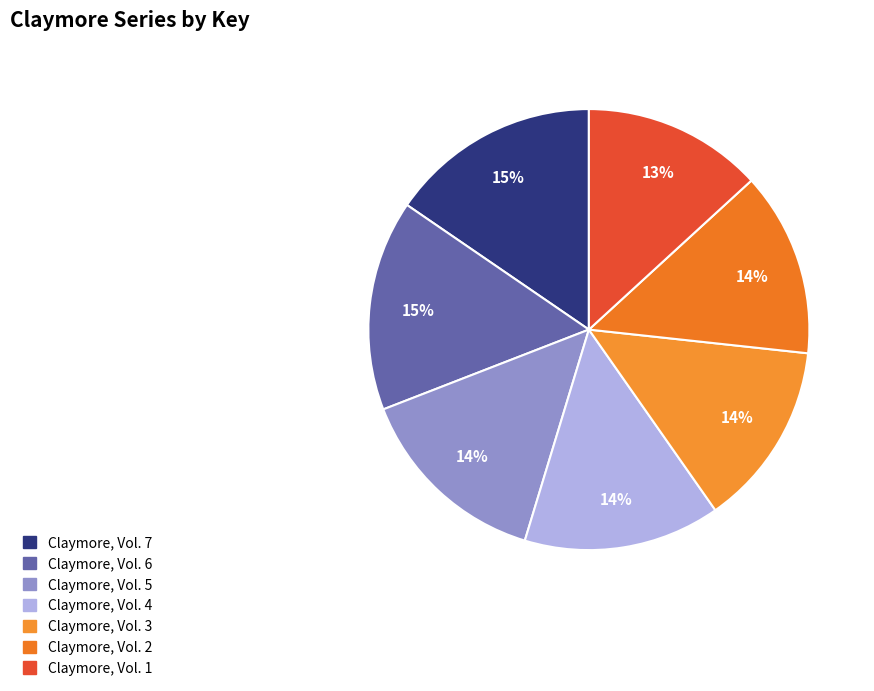

What percentage is the Claymore, Vol. 6 slice, to the nearest percent?

15%